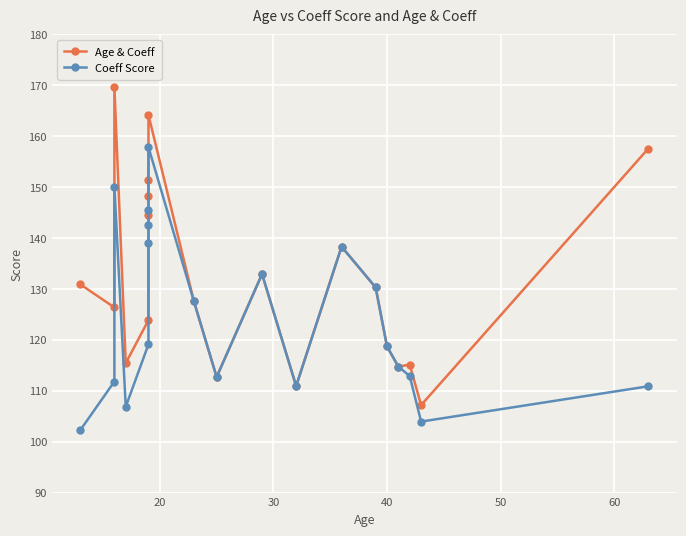

Reading right to left, extract all data points from this chart.

Age & Coeff: 157.5	107.2	115.1	114.7	118.7	130.3	138.3	110.9	132.9	112.7	127.6	164.1	151.3	148.2	144.5	123.9	115.4	169.6	126.3	130.9
Coeff Score: 110.9	103.9	112.9	114.7	118.7	130.3	138.3	110.9	132.9	112.7	127.6	157.8	145.5	142.5	139.0	119.1	106.9	150.1	111.8	102.3